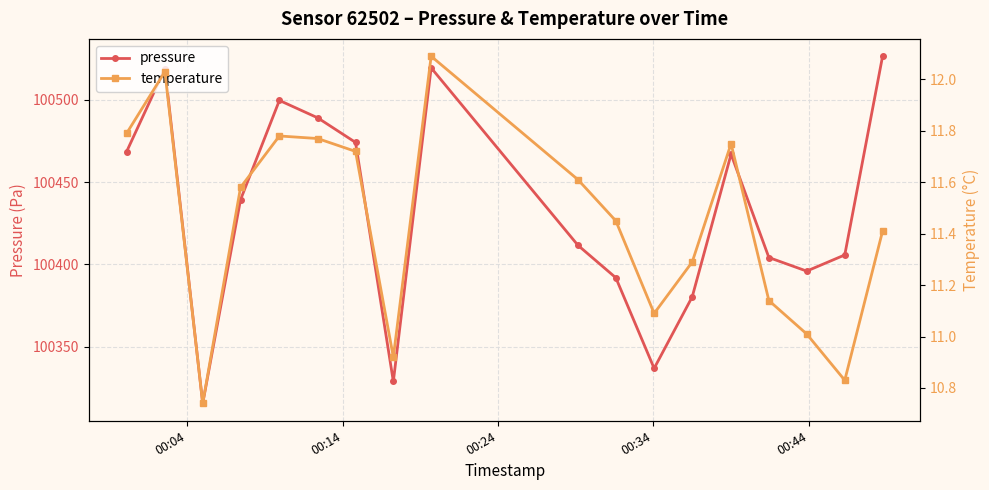

What are all the series names shown in the legend?

pressure, temperature